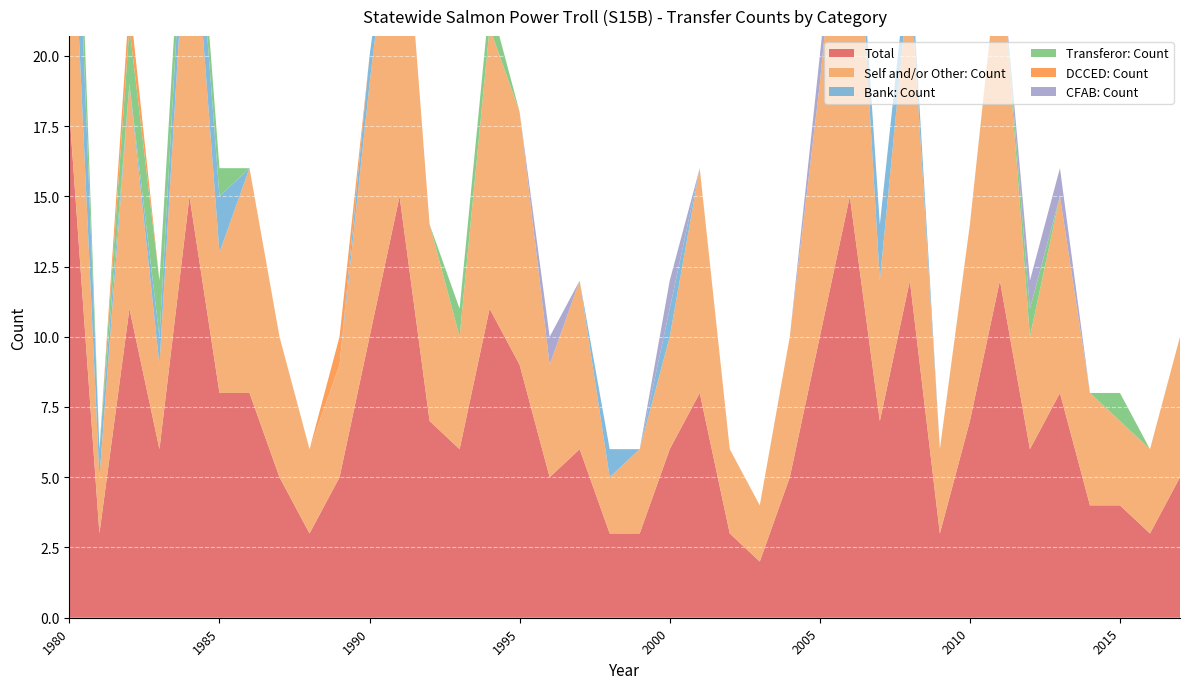

Is the value of Bank: Count at 2004 greater than the value of Total at 2012?

No